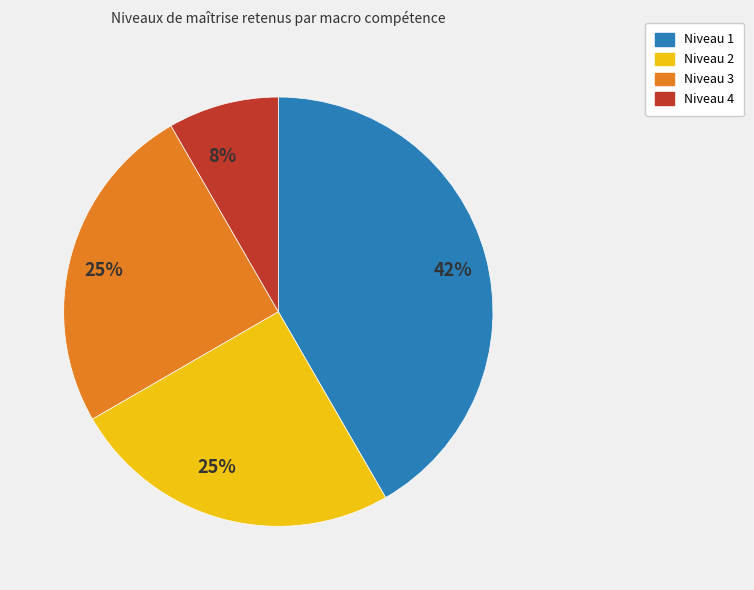

How many slices are in this pie chart?

4